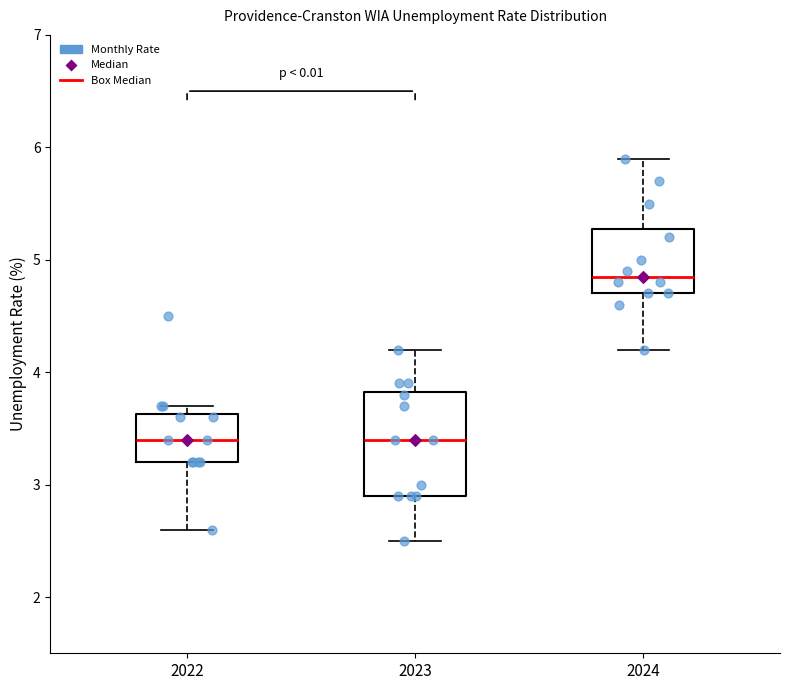

Reading left to right, transcribe this box plot: for each box, give where its median line is, the range the box spans, and where its two whiskers end, as read against the y-axis. The values are not printed on the chart, so give them approximately, as read against the axis.

2022: median 3.4, box 3.2 to 3.6, whiskers 2.6 to 3.7
2023: median 3.4, box 2.9 to 3.8, whiskers 2.5 to 4.2
2024: median 4.9, box 4.7 to 5.3, whiskers 4.2 to 5.9